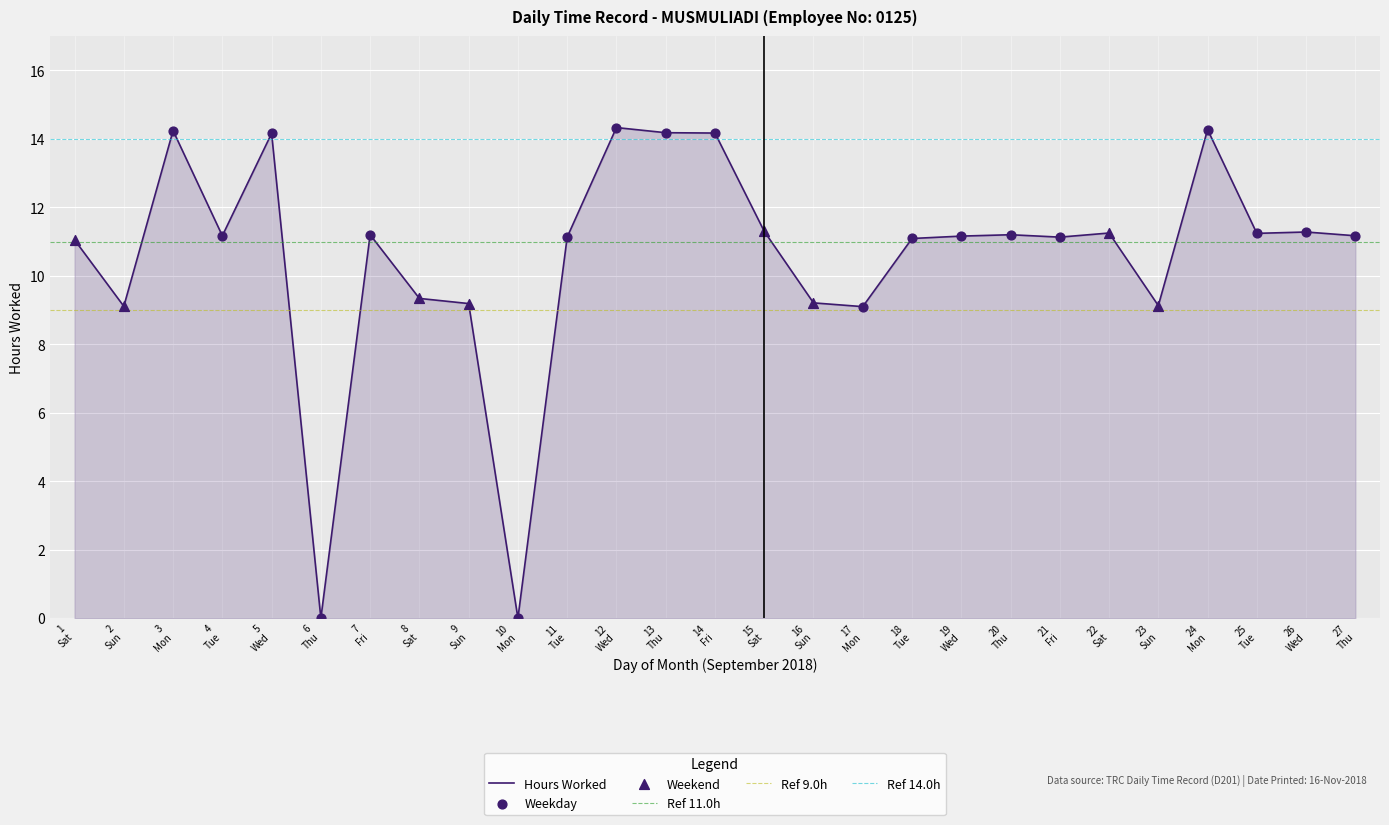

What is the change in value from 7 Fri to 24 Mon?

+3.1